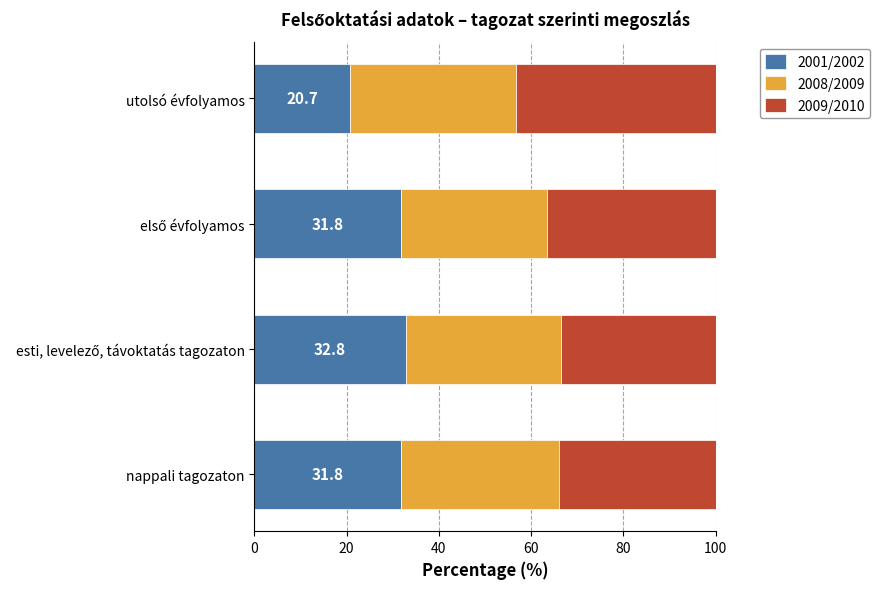

What is the sum of all 2001/2002 values?

117.1